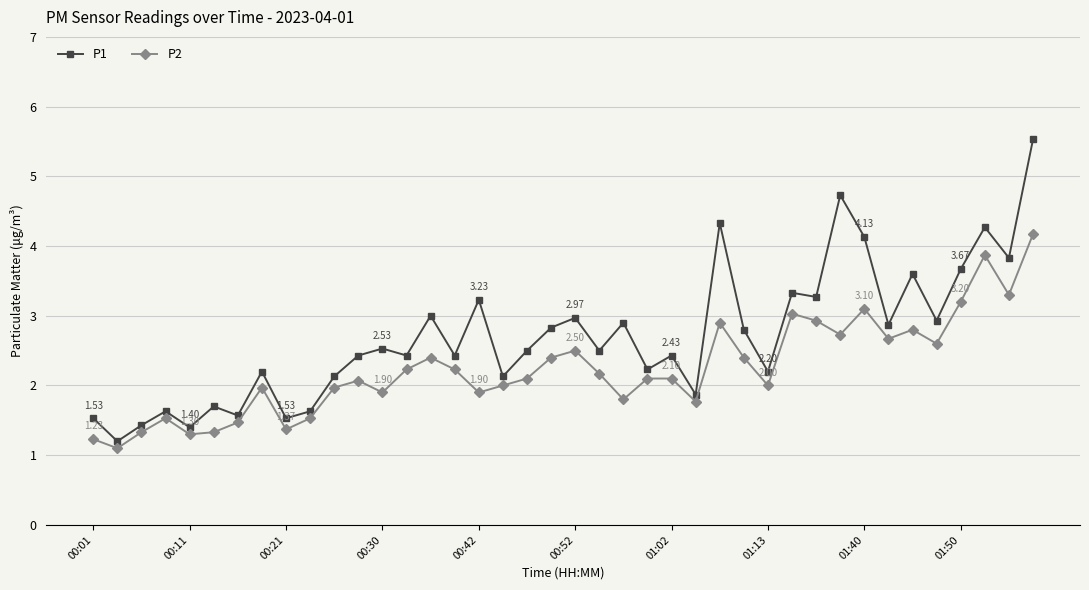

True or false: P2 has more than 0 interior local peaks.

True